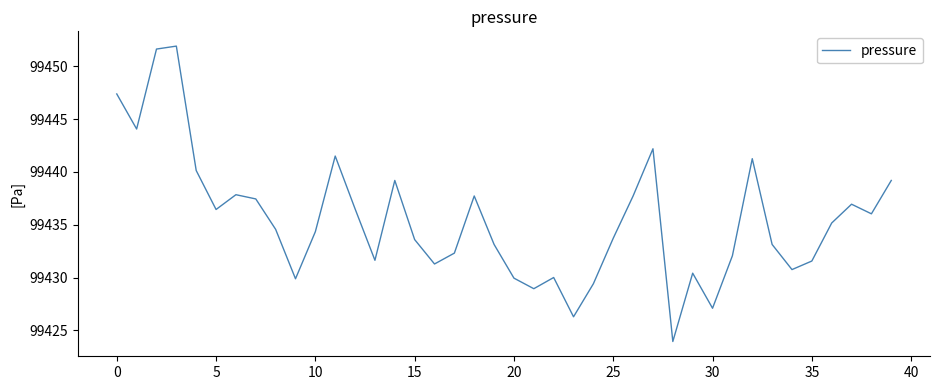

What is the difference between the maximum and minimum values?

28.0